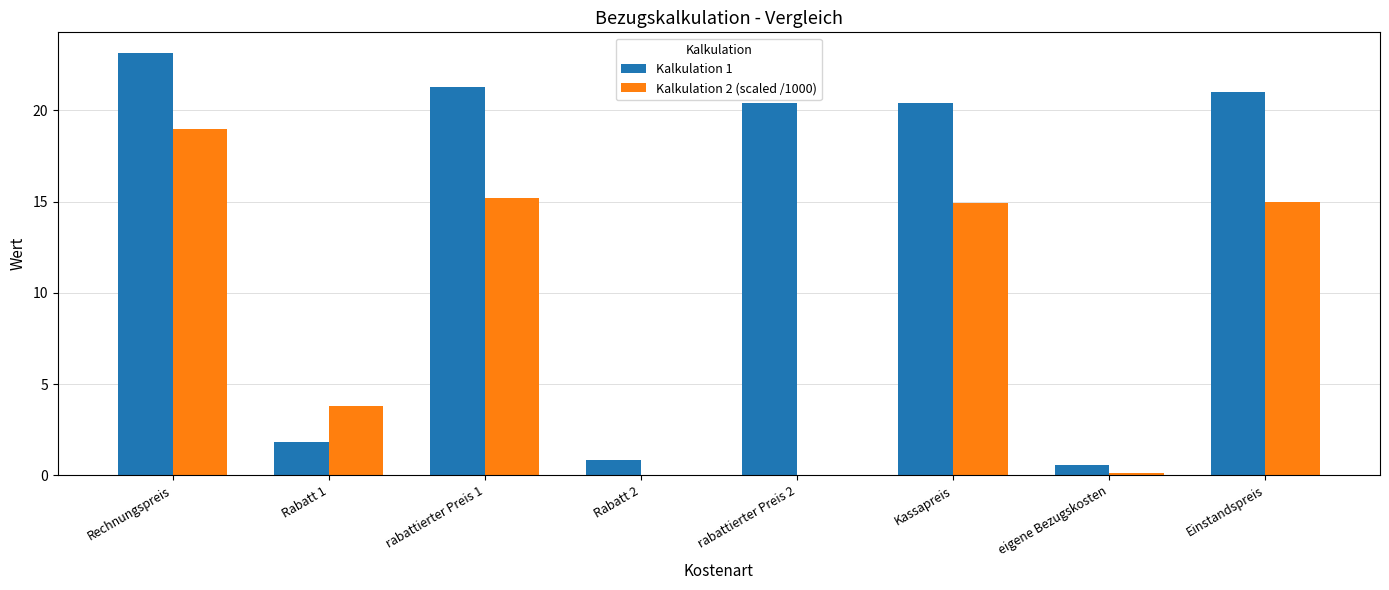

Count the number of categories in the chart.

8